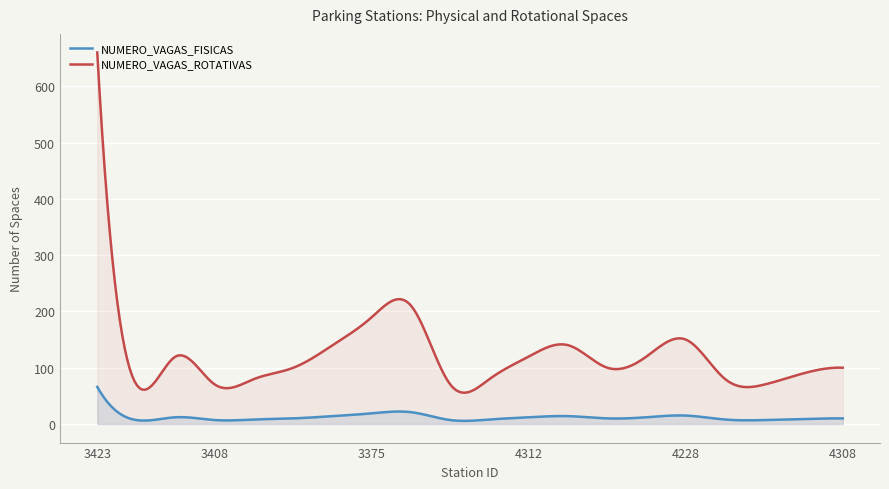

Reading right to left, transcribe all the data shown in this chart.

NUMERO_VAGAS_FISICAS: 4308=10	3385=9	3381=7	3374=8	4228=15	3422=12	4315=10	4288=14	4312=12	3401=8	3378=7	3376=21	3375=19	4248=14	3417=10	3416=8	3408=7	3407=12	3412=7	3423=66
NUMERO_VAGAS_ROTATIVAS: 4308=100	3385=90	3381=70	3374=80	4228=150	3422=120	4315=100	4288=140	4312=120	3401=80	3378=70	3376=210	3375=190	4248=140	3417=100	3416=80	3408=70	3407=120	3412=70	3423=660